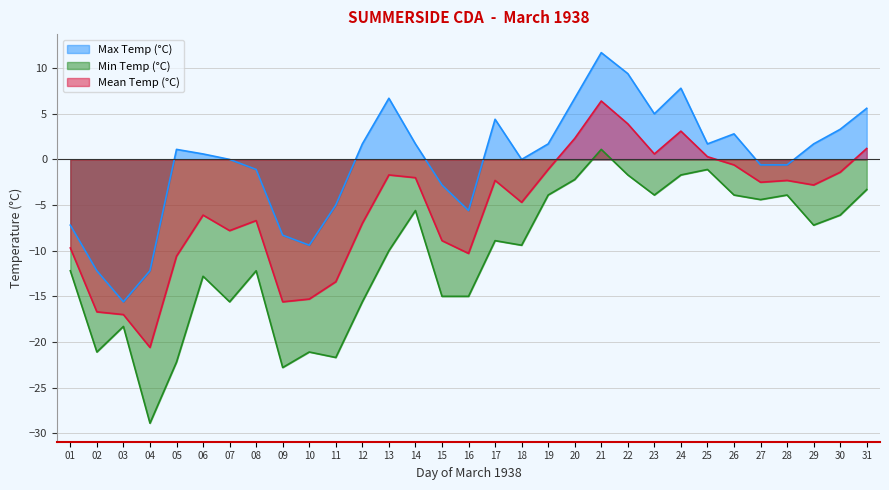

Which series has the widest spread of values?

Min Temp (°C)